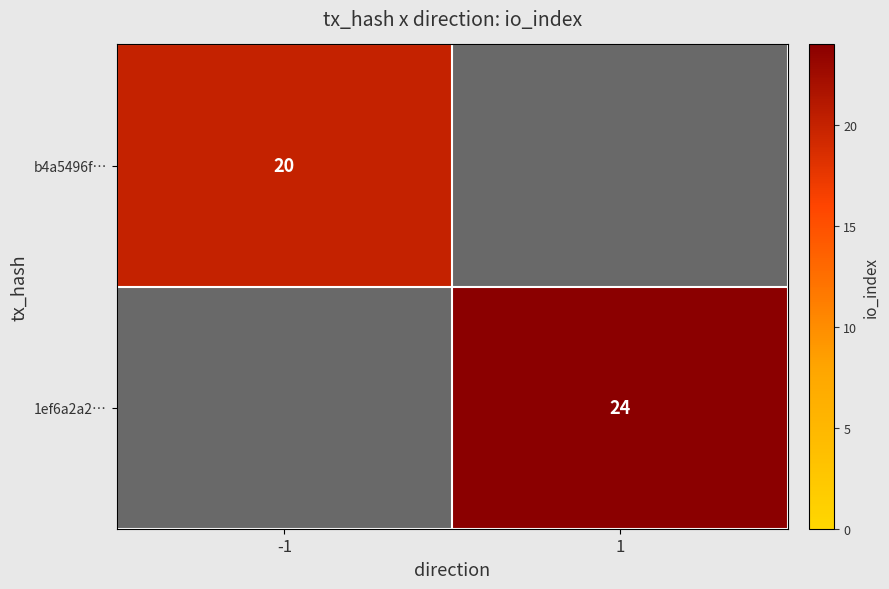

Is it true that 1ef6a2a2… equals 7 at 1?

False